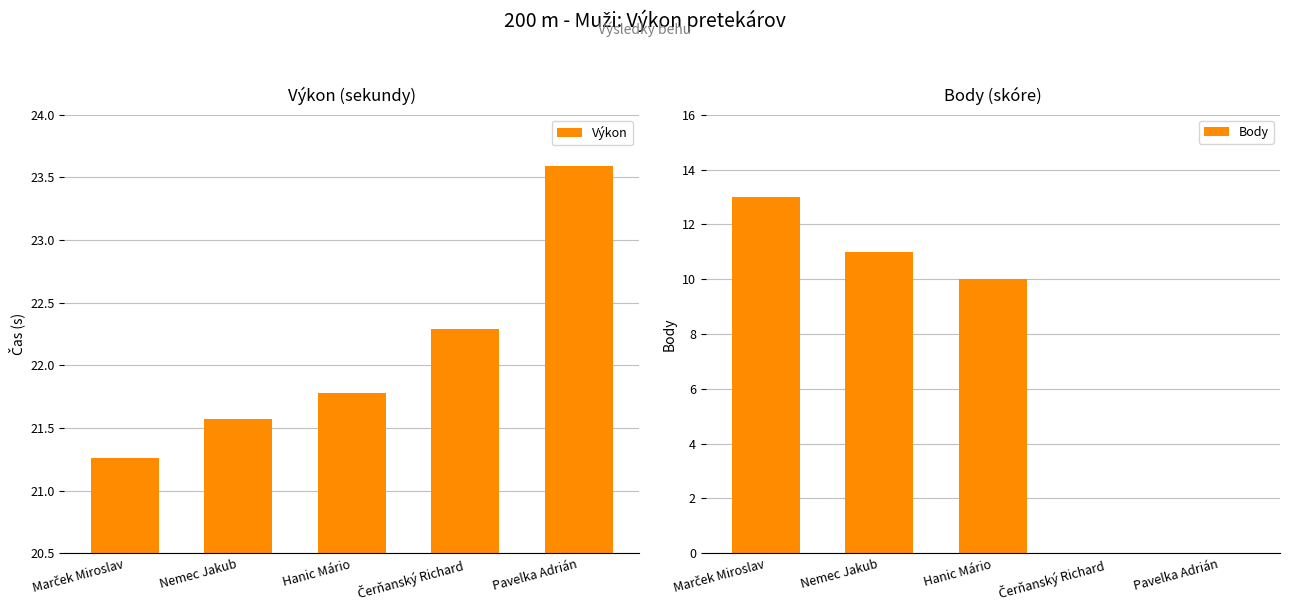

Does the chart contain stacked bars?

No